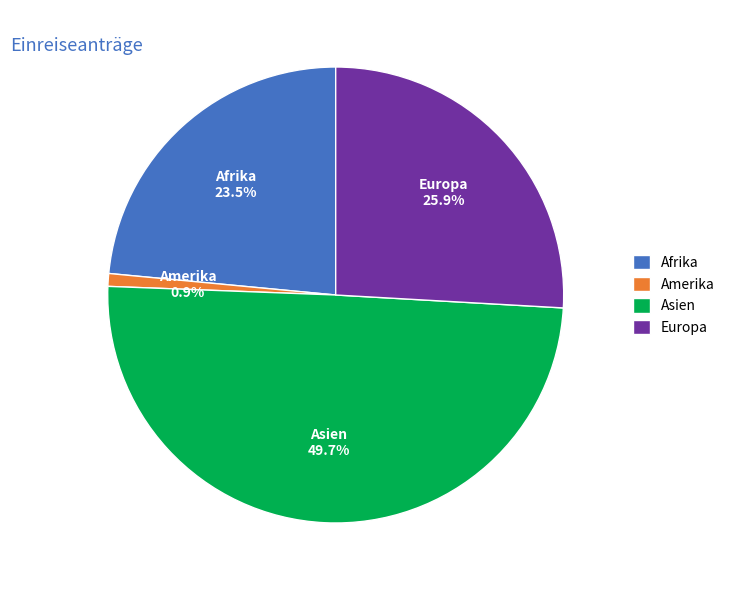

Between Afrika and Asien, which is larger?

Asien